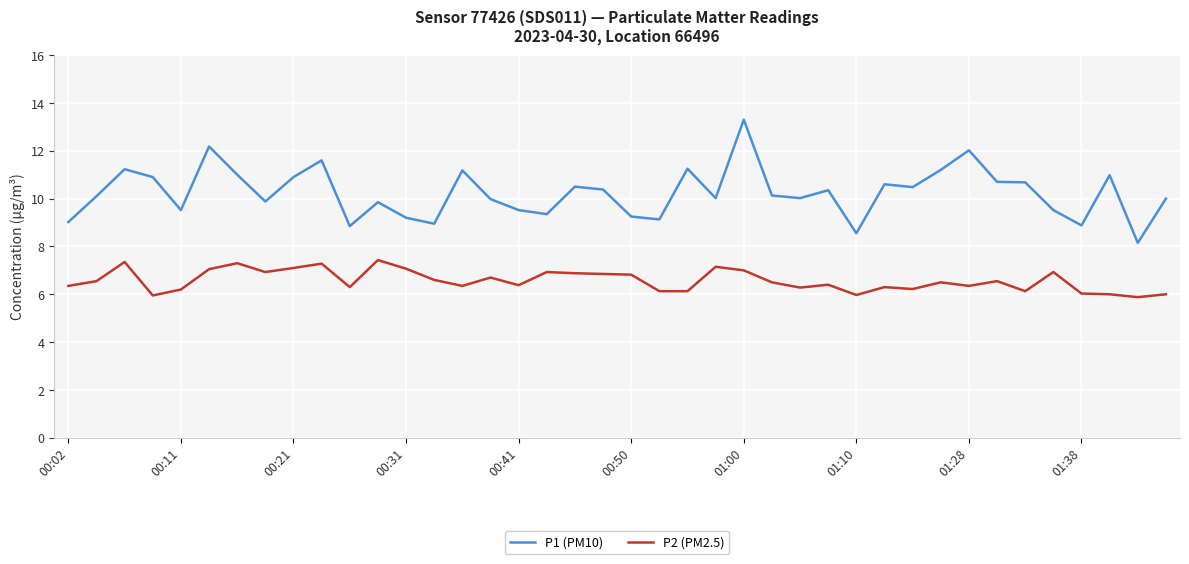

In P1 (PM10), how many points are higher than both neighbors (excluding endpoints)?

12